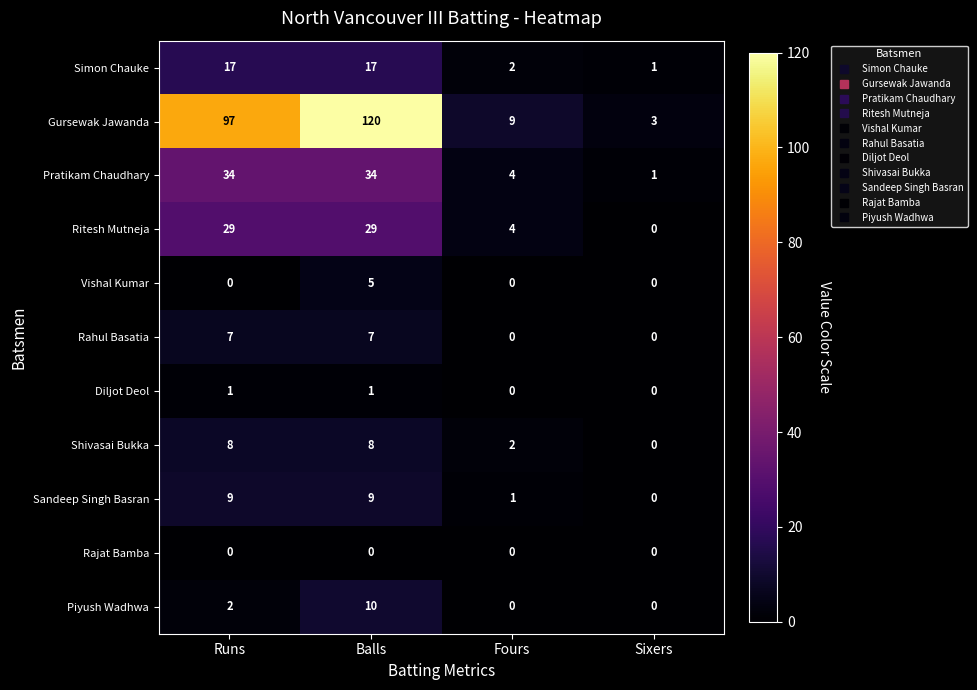

What is the greatest value displayed?

120